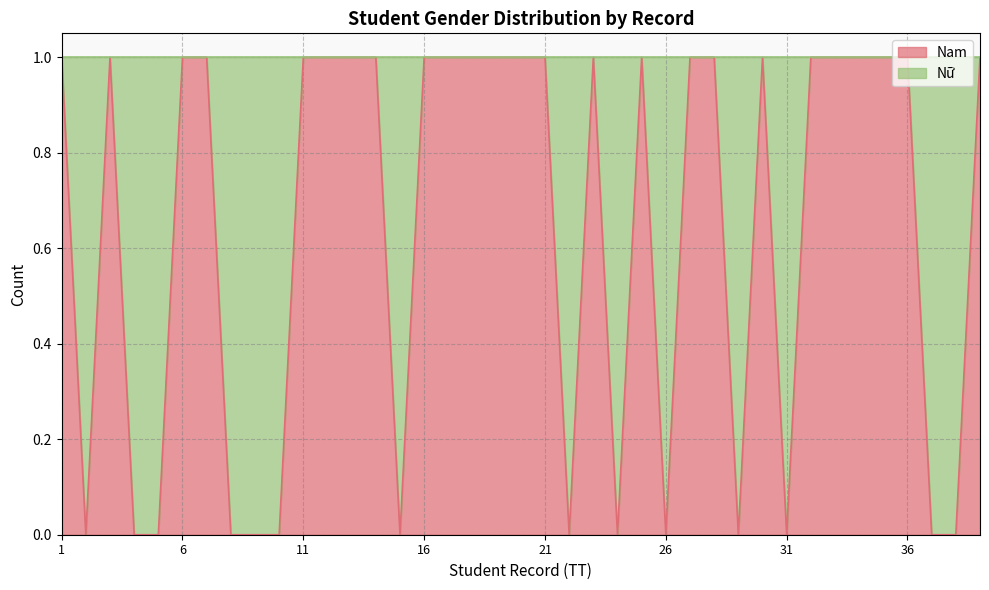

How many data points does each series have?

39